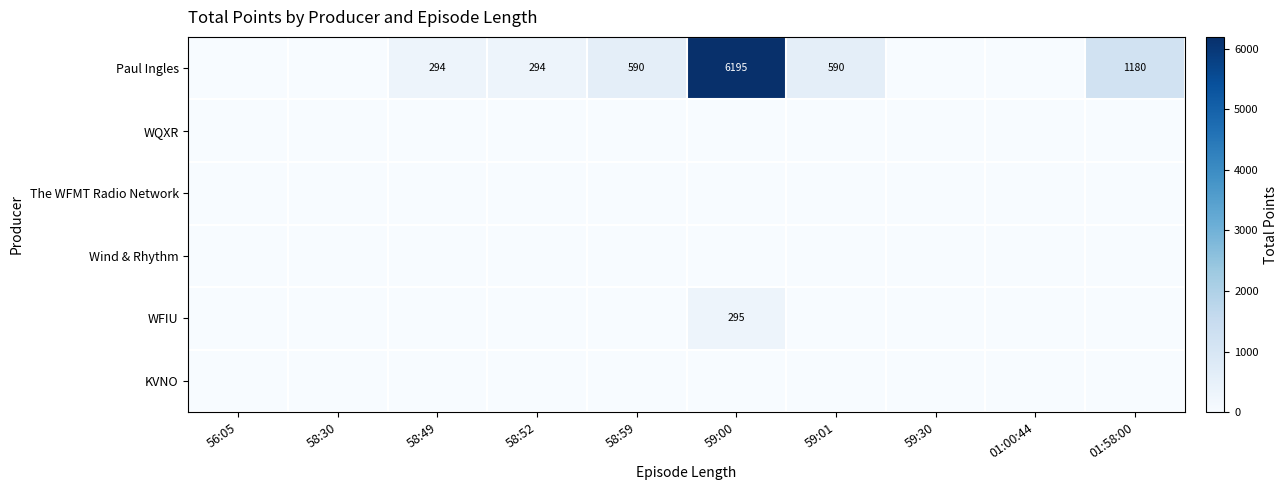

Which series has the widest spread of values?

Paul Ingles